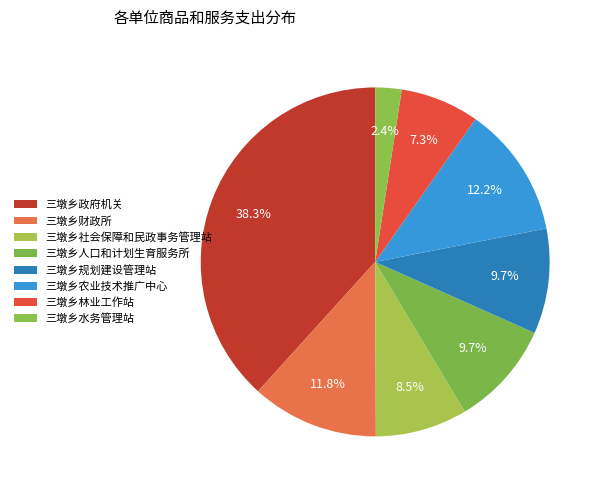

True or false: 三墩乡规划建设管理站 accounts for 10% of the total.

True